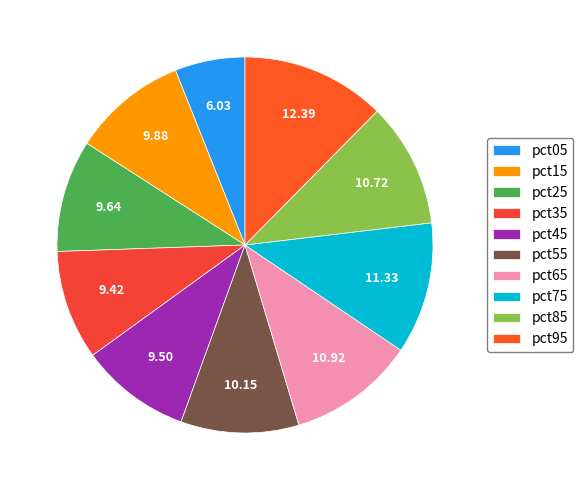

Which has a higher value, pct95 or pct45?

pct95